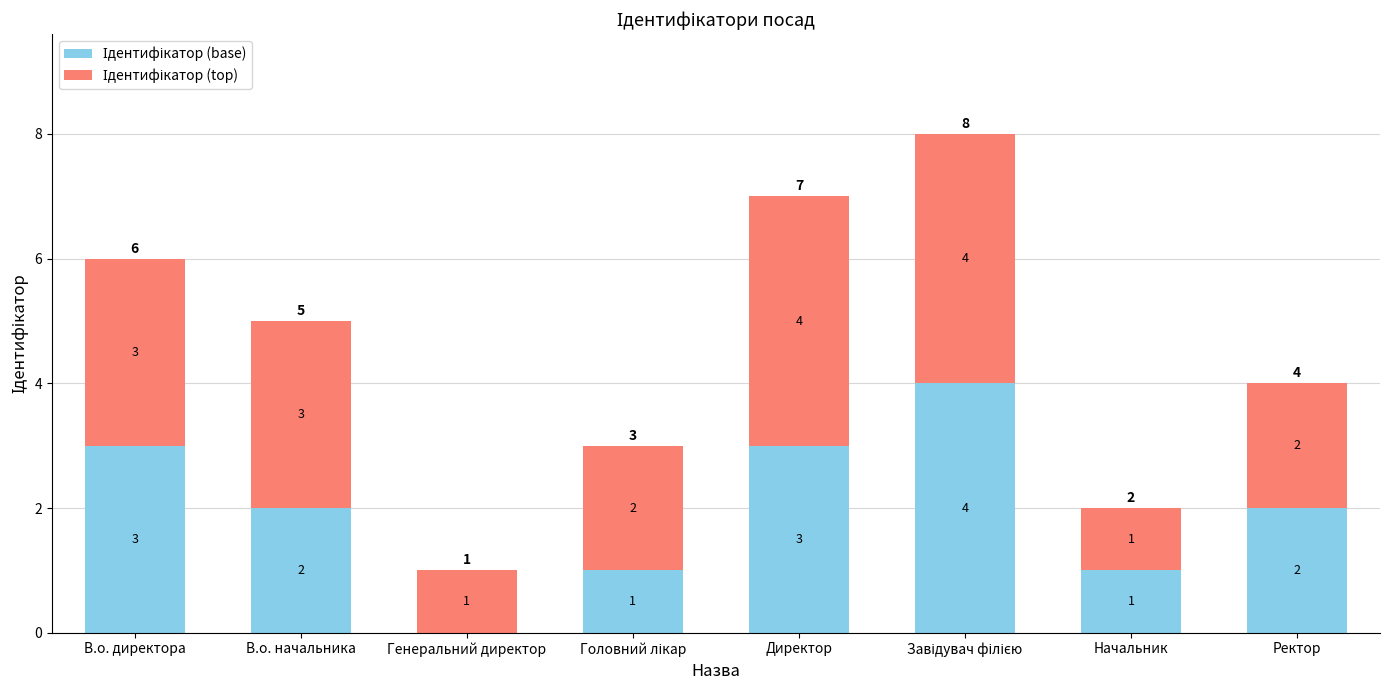

Count the number of data series in this chart.

2